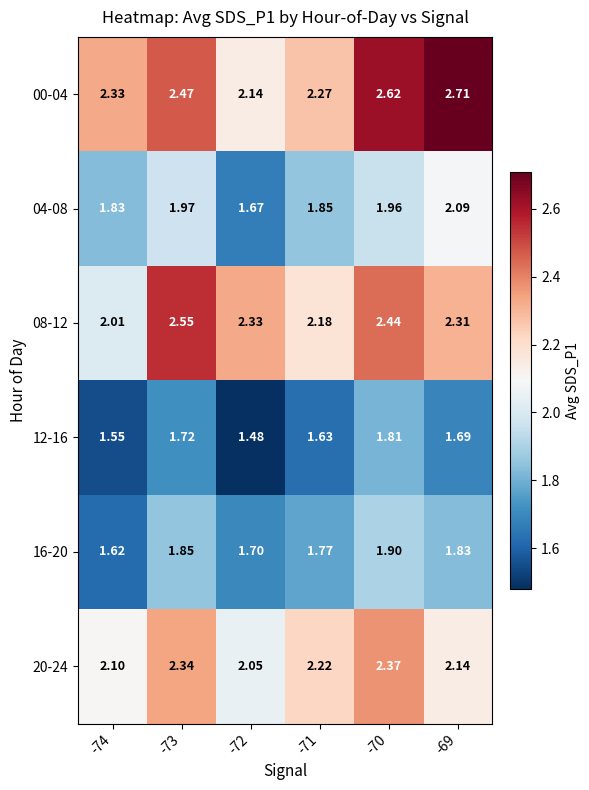

List the series in order of their peak value, lowest first.

12-16, 16-20, 04-08, 20-24, 08-12, 00-04